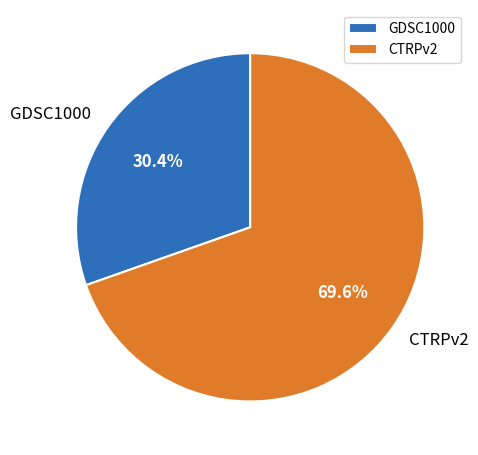

How many slices are in this pie chart?

2